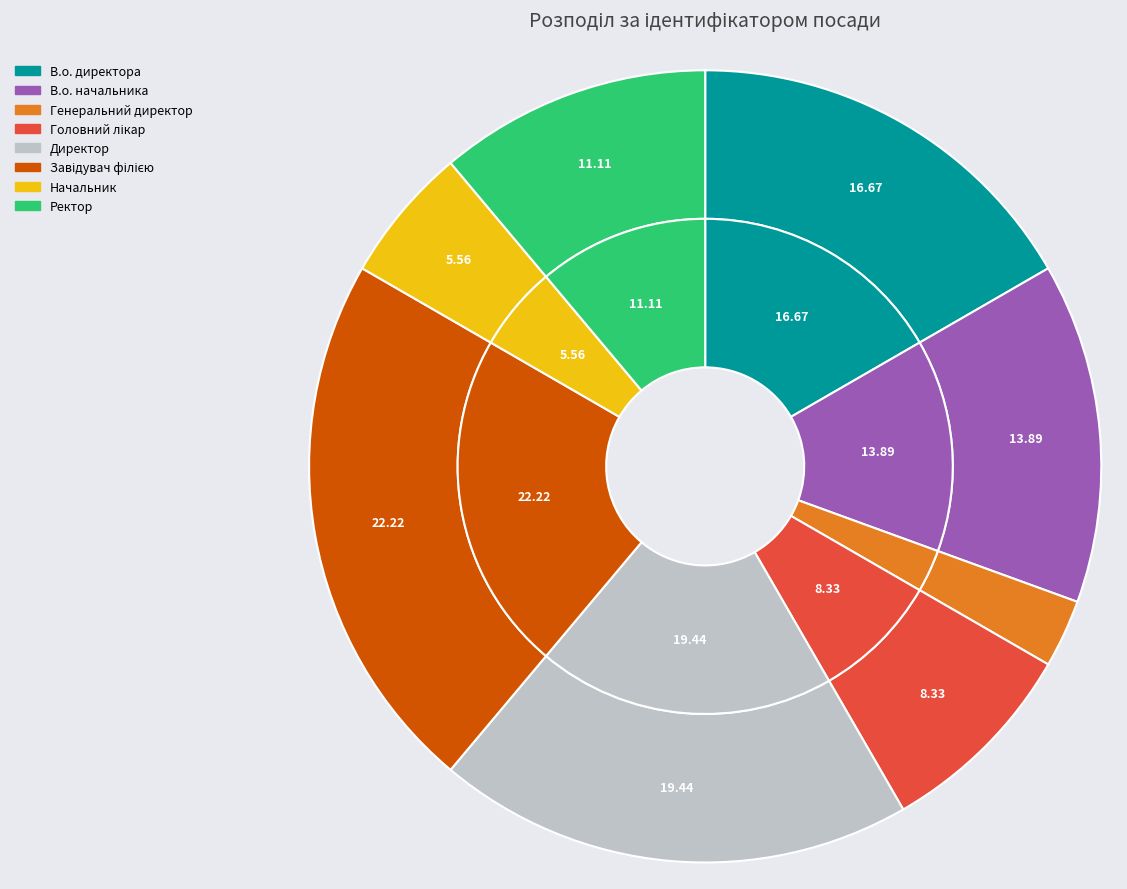

Is there any slice that represents more than half of the pie?

No